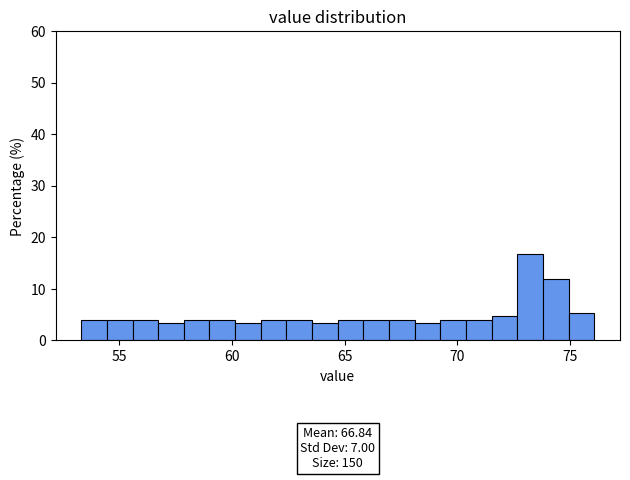

Around what value on the x-axis is the tallest bar? Give the approximate position of its centre, as read against the axis.

73.5